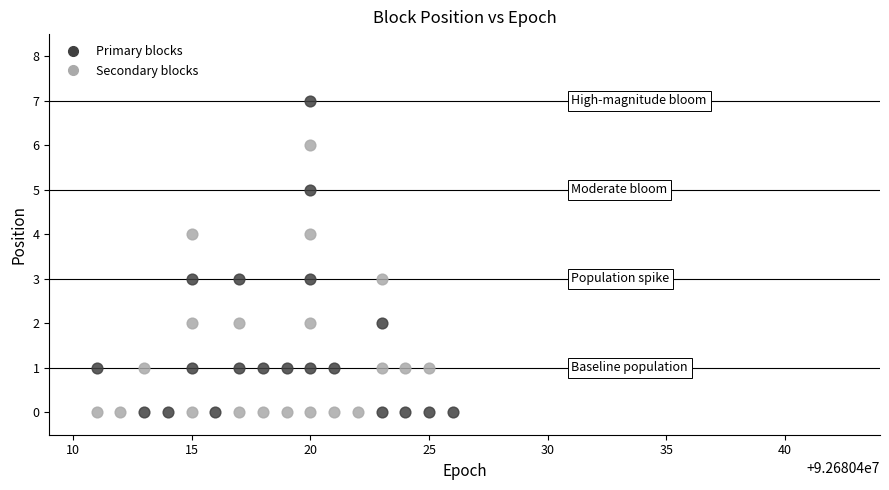

What are all the series names shown in the legend?

Primary blocks, Secondary blocks